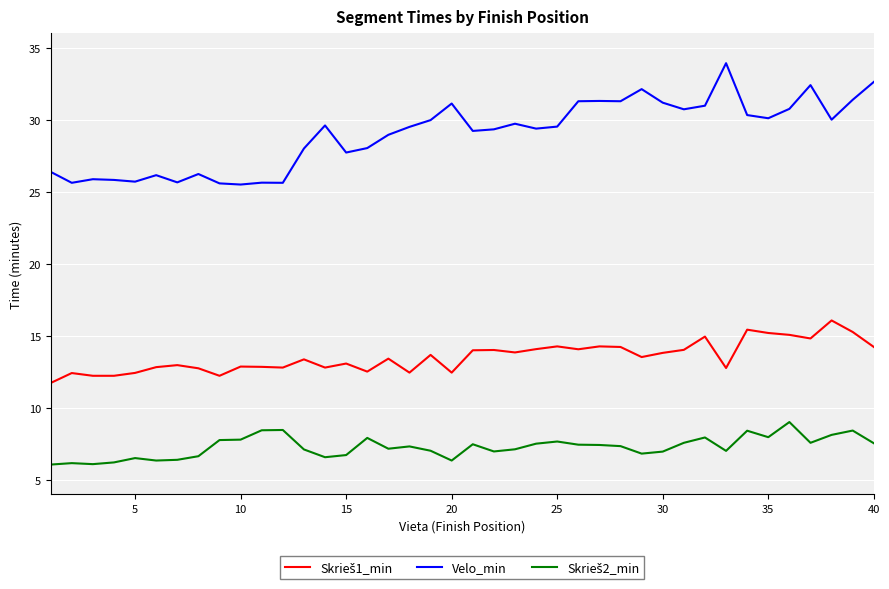

What is the difference between the maximum and minimum values in the Velo_min series?

8.4